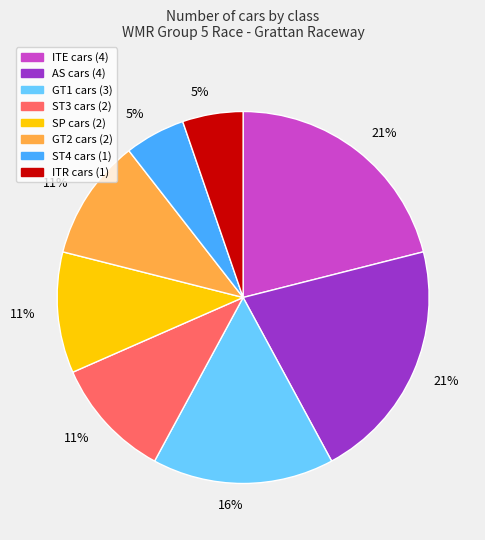

To the nearest percent, what is the average slice percentage?

12%